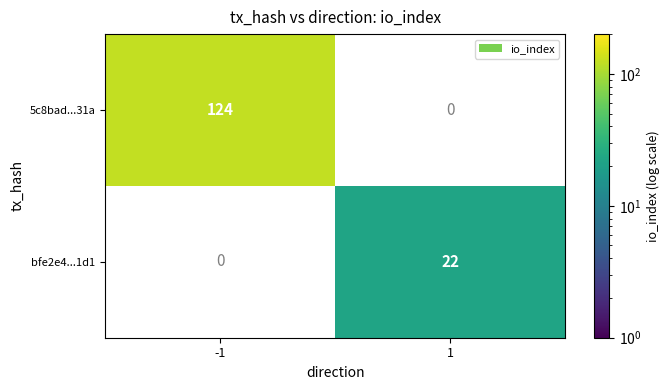

Is the value of 5c8bad...31a at -1 greater than the value of bfe2e4...1d1 at 1?

Yes